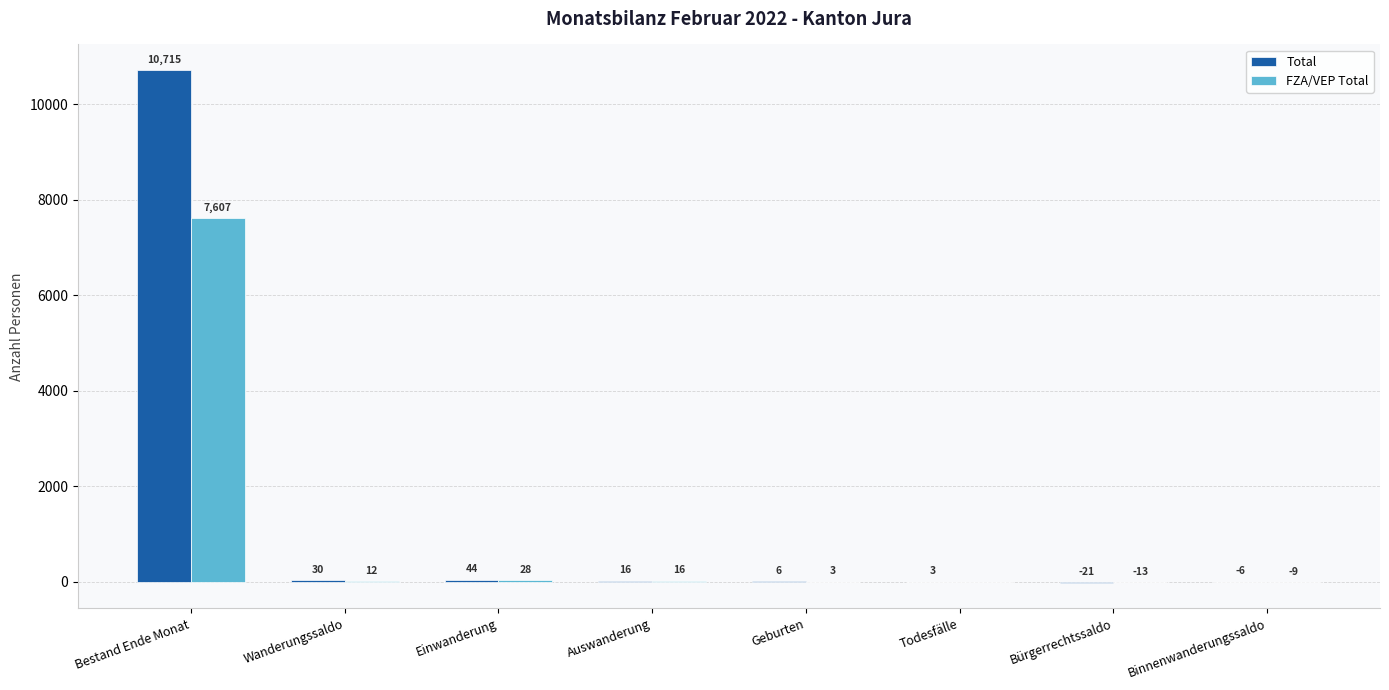

Reading left to right, transcribe all the data shown in this chart.

Total: Bestand Ende Monat=10715	Wanderungssaldo=30	Einwanderung=44	Auswanderung=16	Geburten=6	Todesfälle=3	Bürgerrechtssaldo=-21	Binnenwanderungssaldo=-6
FZA/VEP Total: Bestand Ende Monat=7607	Wanderungssaldo=12	Einwanderung=28	Auswanderung=16	Geburten=3	Todesfälle=0	Bürgerrechtssaldo=-13	Binnenwanderungssaldo=-9